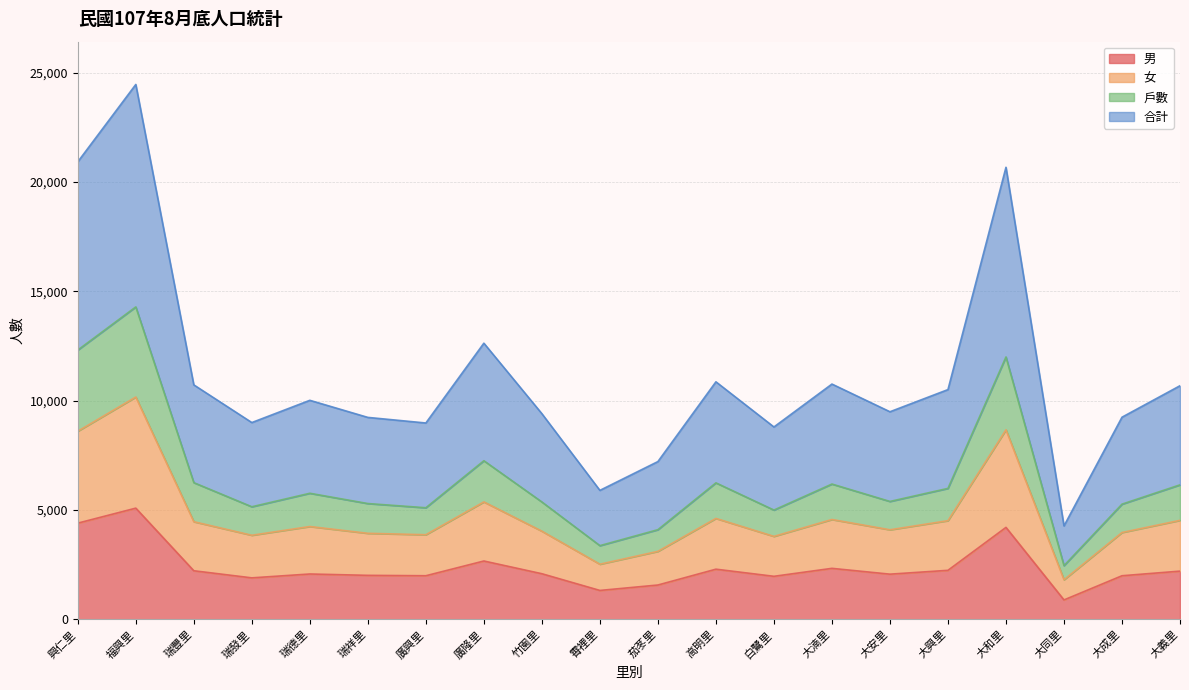

True or false: 男 has a value of 731 at 霄裡里.

False